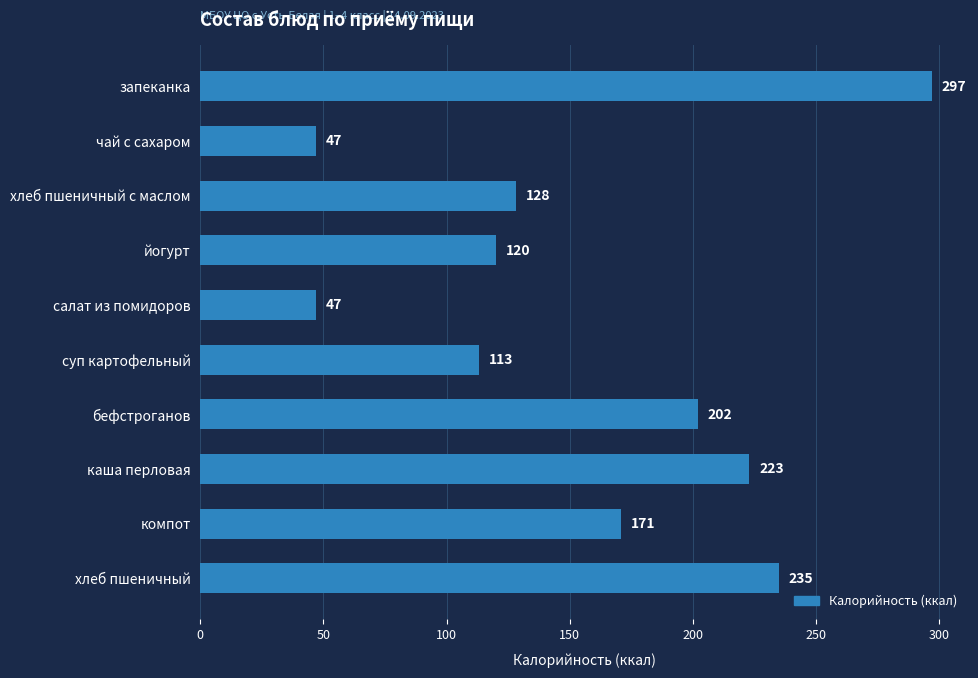

How many categories are shown in the chart?

10